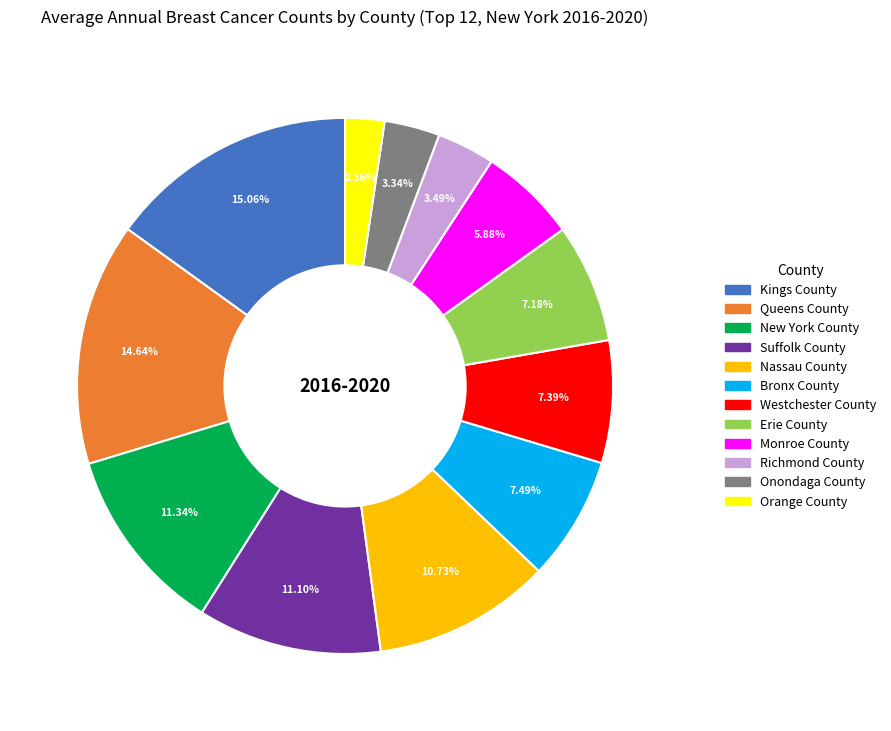

Does Onondaga County account for over 50% of the chart?

No